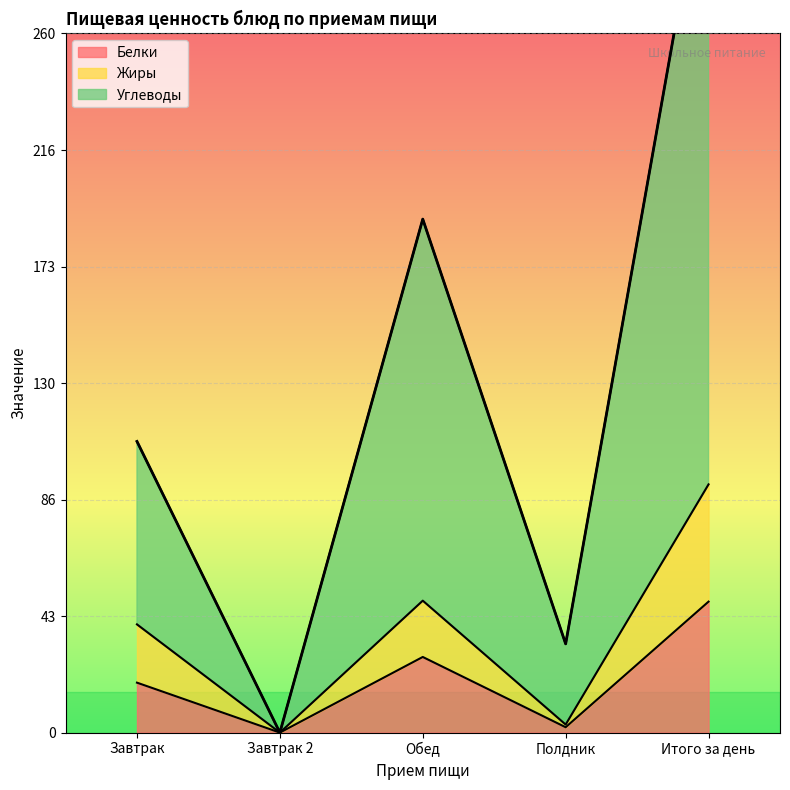

The Белки series shows 11.8 at Завтрак. True or false?

False